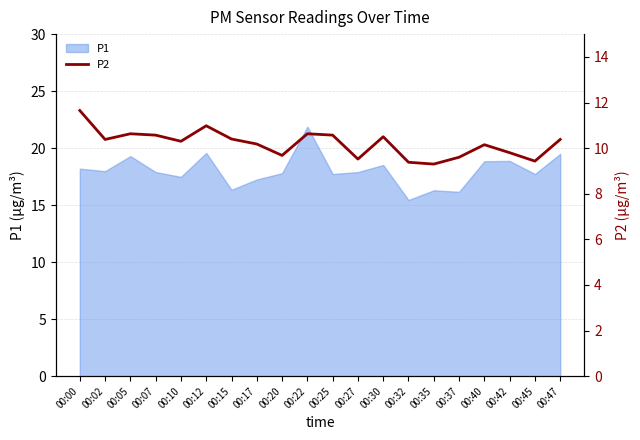

The P1 series shows 10.0 at 00:47. True or false?

False